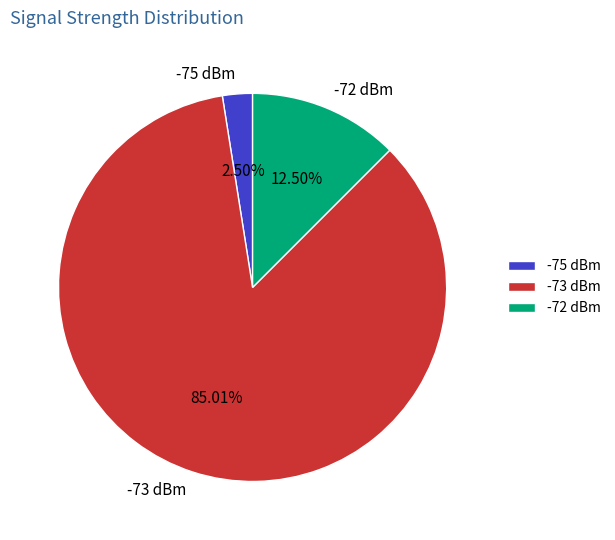

Which slice is the smallest?

-75 dBm